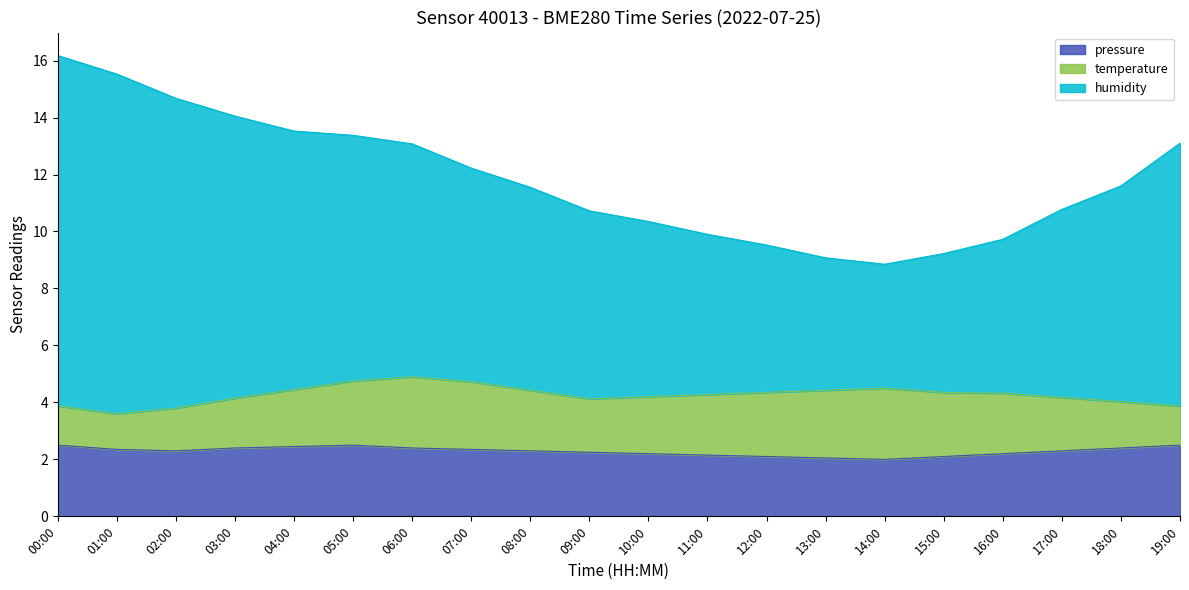

What is the sum of the pressure values at 13:00 and 07:00?

4.4